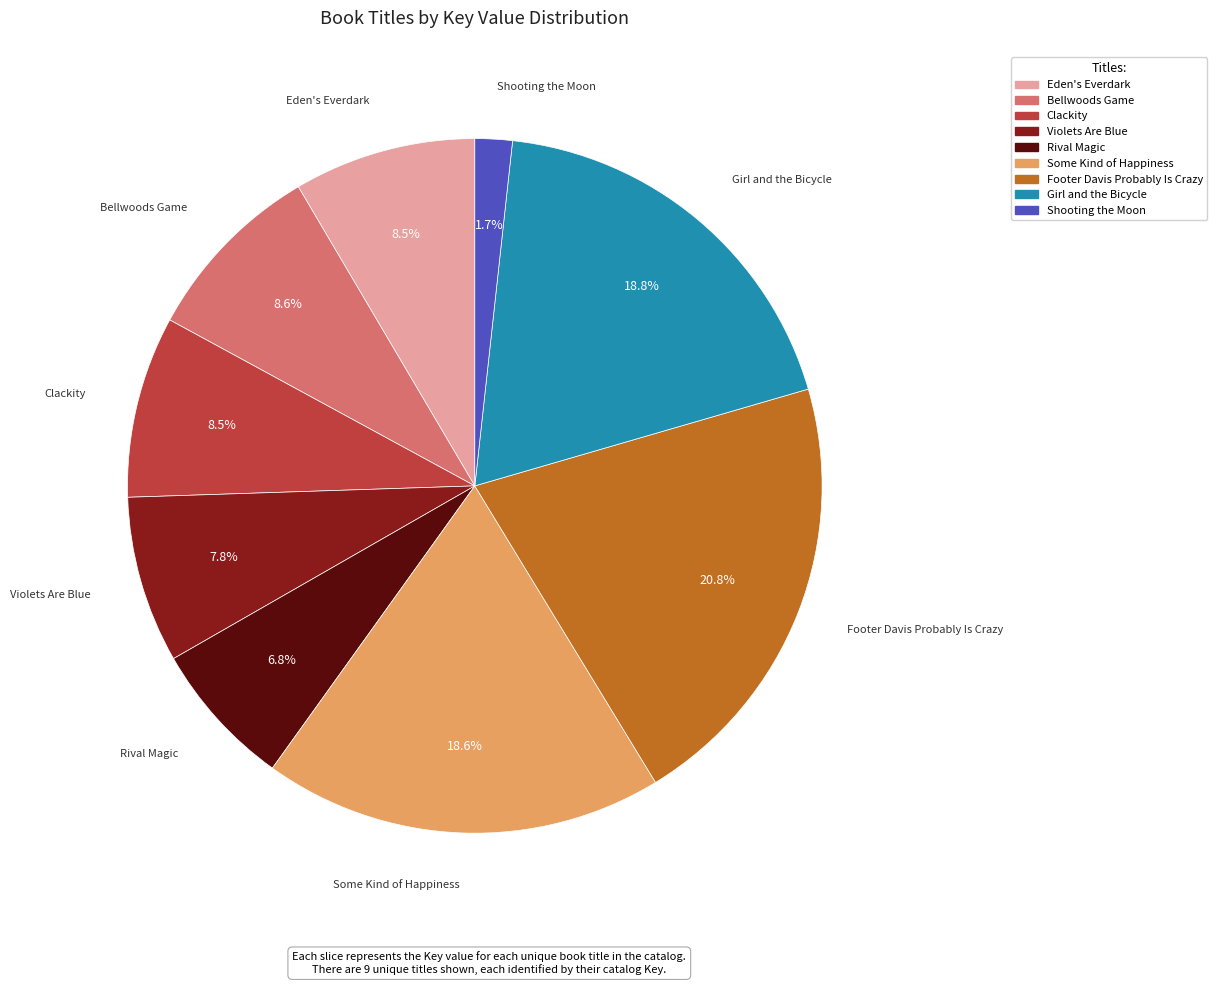

True or false: Eden's Everdark accounts for 22% of the total.

False